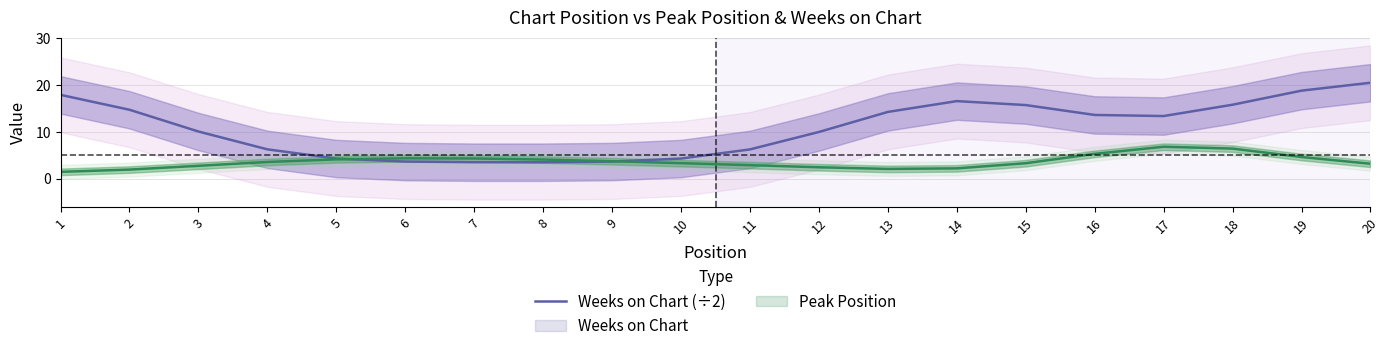

Is this an area chart (filled region under the line)?

No